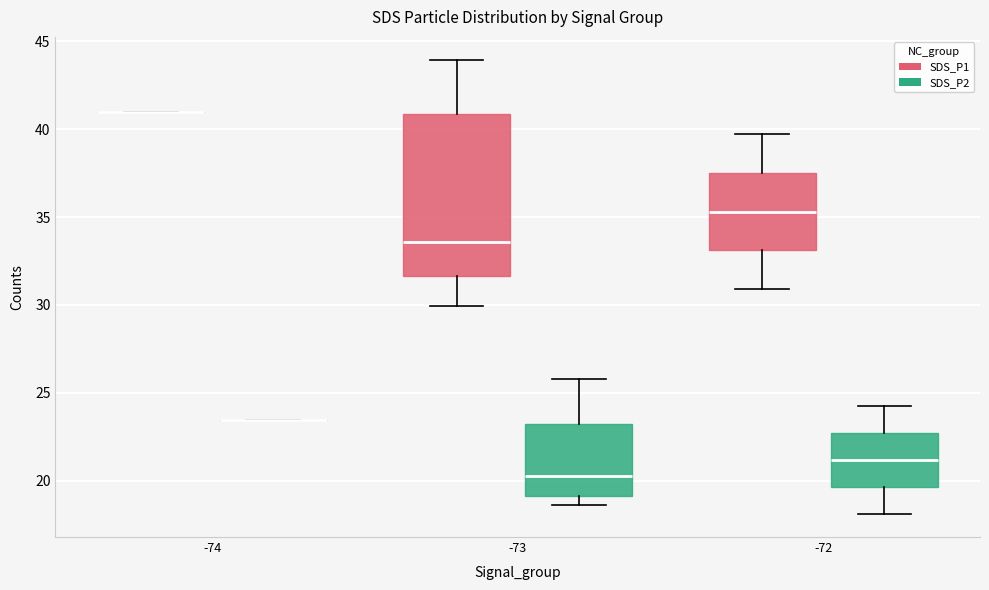

Reading left to right, read every box against the y-axis: the position of its median line, the range the box covers, and the ends of its whiskers. The values are not printed on the chart, so give them approximately, as read against the axis.

-74 (SDS_P1): box collapsed to a line at 41.0, whiskers 41.0 to 41.0
-74 (SDS_P2): box collapsed to a line at 23.5, whiskers 23.5 to 23.5
-73 (SDS_P1): median 33.5, box 31.5 to 41.0, whiskers 30.0 to 44.0
-73 (SDS_P2): median 20.5, box 19.0 to 23.0, whiskers 18.5 to 26.0
-72 (SDS_P1): median 35.5, box 33.0 to 37.5, whiskers 31.0 to 39.5
-72 (SDS_P2): median 21.0, box 19.5 to 22.5, whiskers 18.0 to 24.5